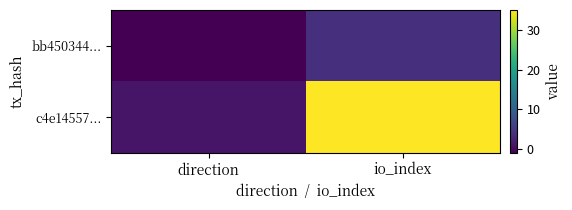

Reading left to right, extract all data points from this chart.

bb450344...: direction=-1	io_index=4
c4e14557...: direction=1	io_index=35